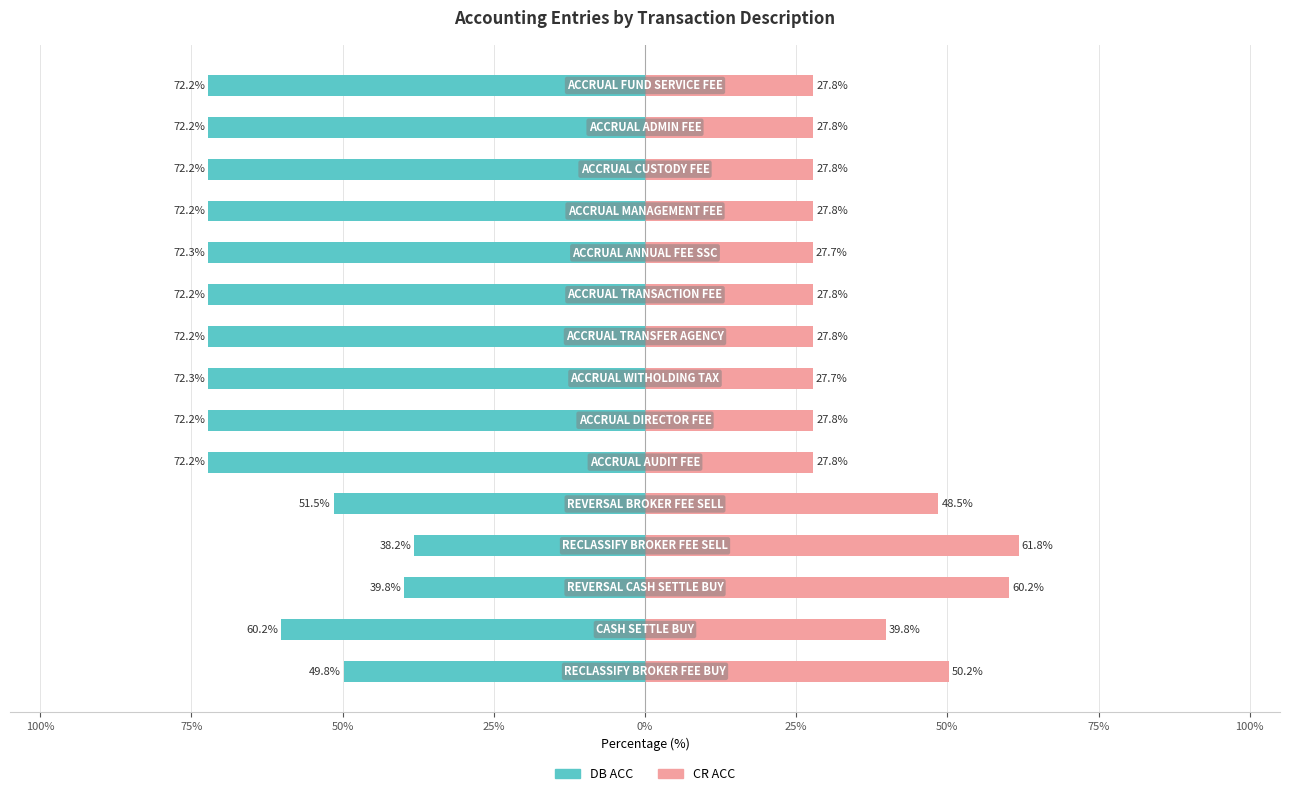

The DB ACC series shows -72.2 at 11. True or false?

True